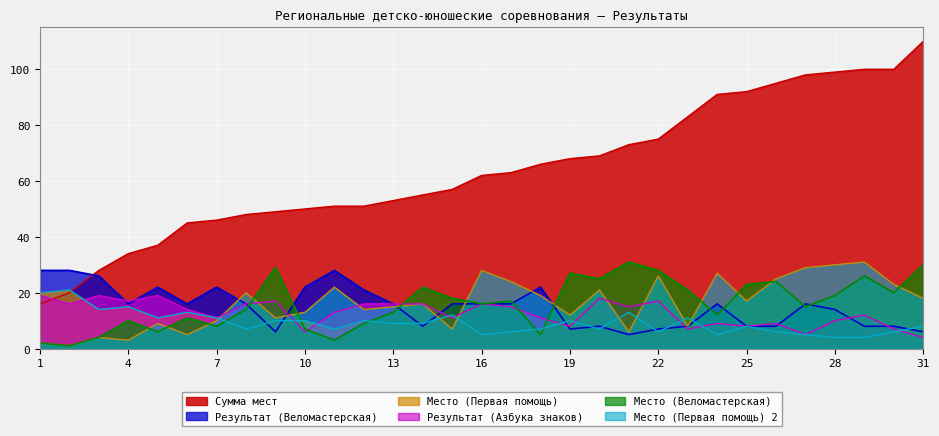

Between which two adjacent categories do Место (Первая помощь) and Результат (Азбука знаков) first intersect?

7 and 8